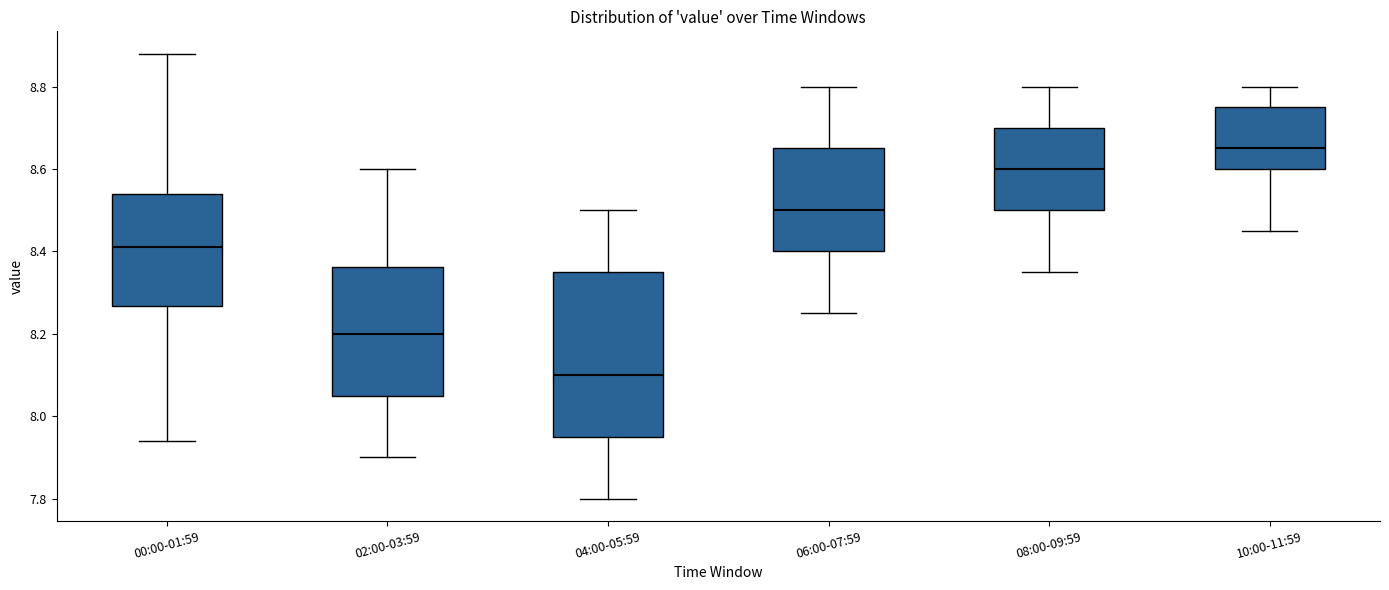

Reading left to right, read every box against the y-axis: the position of its median line, the range the box covers, and the ends of its whiskers. The values are not printed on the chart, so give them approximately, as read against the axis.

00:00-01:59: median 8.42, box 8.26 to 8.54, whiskers 7.94 to 8.88
02:00-03:59: median 8.20, box 8.06 to 8.36, whiskers 7.90 to 8.60
04:00-05:59: median 8.10, box 7.96 to 8.36, whiskers 7.80 to 8.50
06:00-07:59: median 8.50, box 8.40 to 8.66, whiskers 8.26 to 8.80
08:00-09:59: median 8.60, box 8.50 to 8.70, whiskers 8.36 to 8.80
10:00-11:59: median 8.66, box 8.60 to 8.76, whiskers 8.46 to 8.80